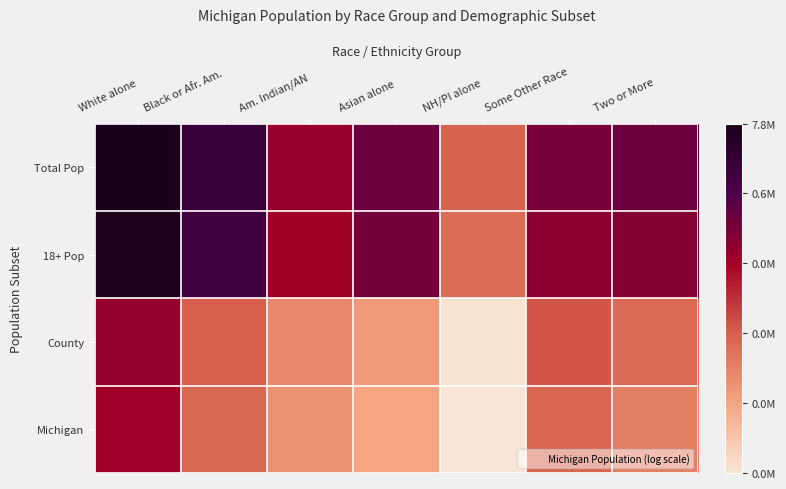

Reading left to right, list all the values displayed in this chart.

Total Pop: White alone=15.9	Black or Afr. Am.=14.2	Am. Indian/AN=11.0	Asian alone=12.4	NH/PI alone=7.9	Some Other Race=11.9	Two or More=12.3
18+ Pop: White alone=15.6	Black or Afr. Am.=13.8	Am. Indian/AN=10.7	Asian alone=12.1	NH/PI alone=7.6	Some Other Race=11.4	Two or More=11.6
County: White alone=11.1	Black or Afr. Am.=8.0	Am. Indian/AN=6.5	Asian alone=5.7	NH/PI alone=2.9	Some Other Race=8.3	Two or More=7.6
Michigan: White alone=10.8	Black or Afr. Am.=7.7	Am. Indian/AN=6.1	Asian alone=5.4	NH/PI alone=2.8	Some Other Race=7.8	Two or More=6.8